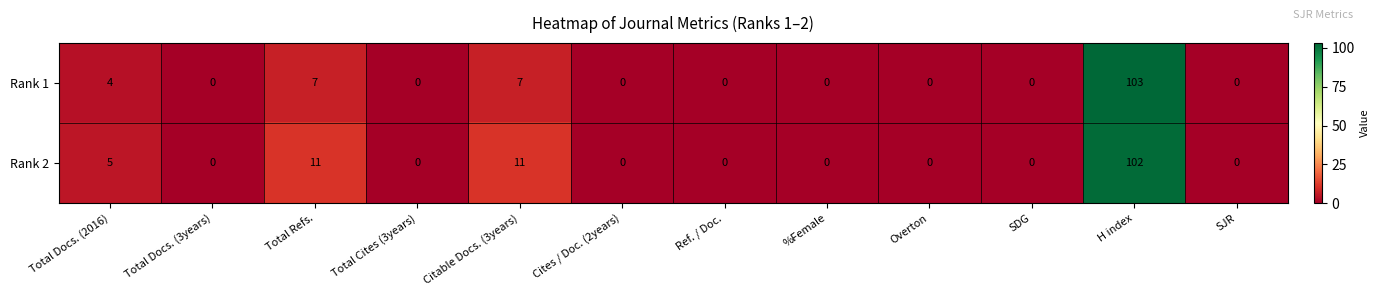

List the series in order of their overall mean, lowest first.

Rank 1, Rank 2